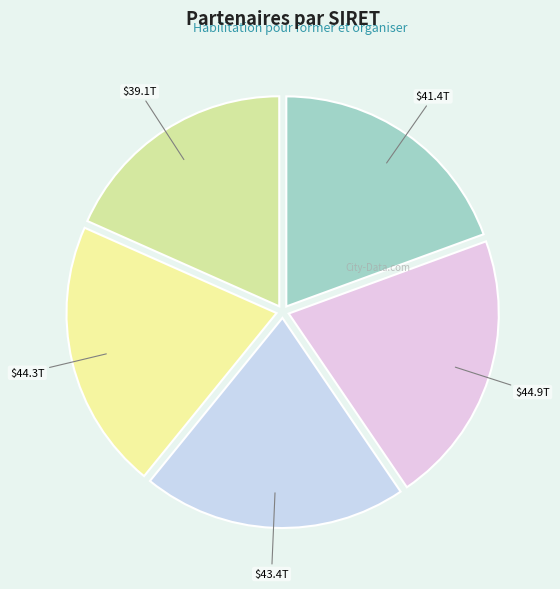

Count the number of slices in the pie.

5